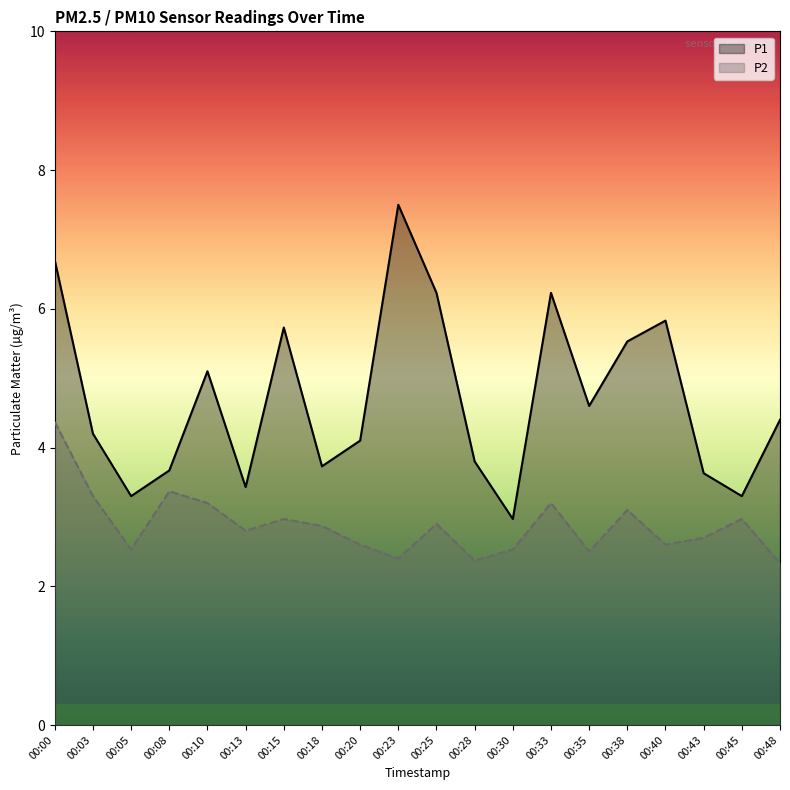

True or false: P1 and P2 cross at least once.

False